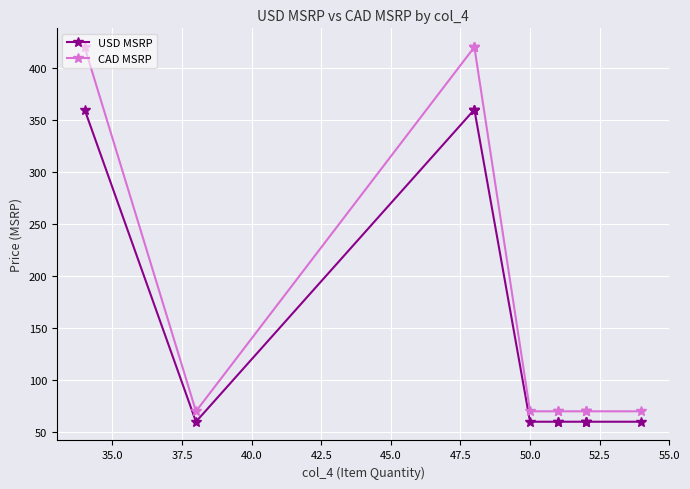

List the series in order of their overall mean, highest first.

CAD MSRP, USD MSRP